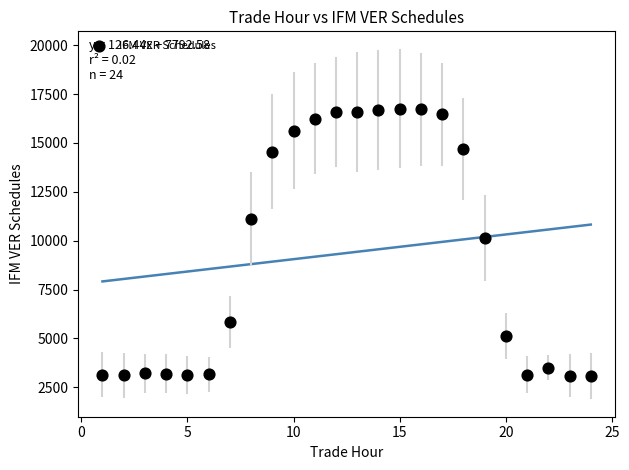

What Y value in the scatter plot is closest to 9912?

10142.7